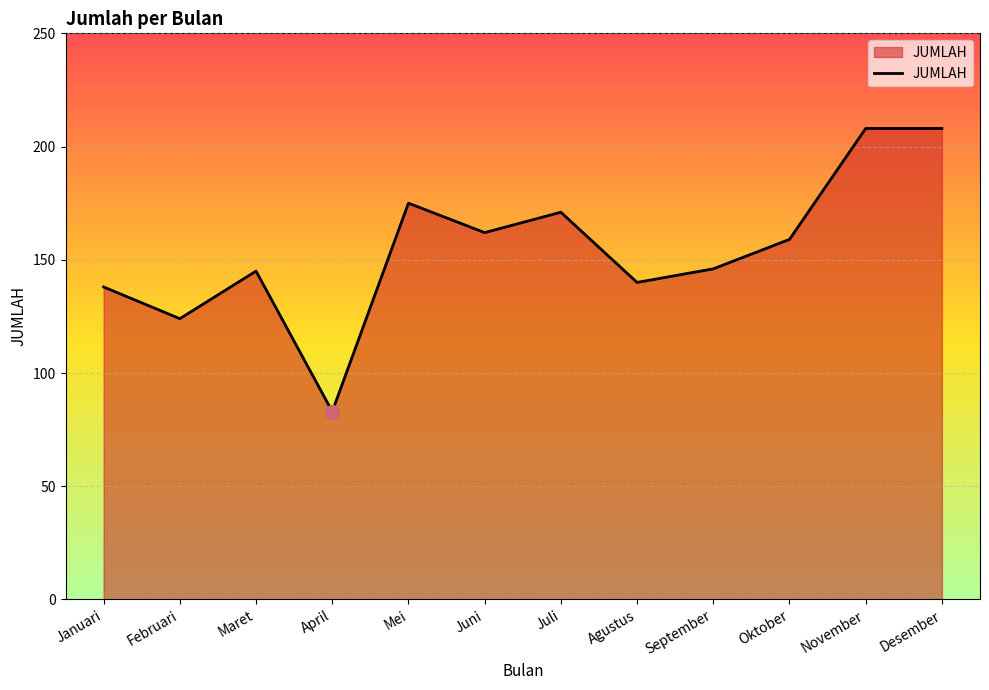

What is the change in value from Februari to November?

+84